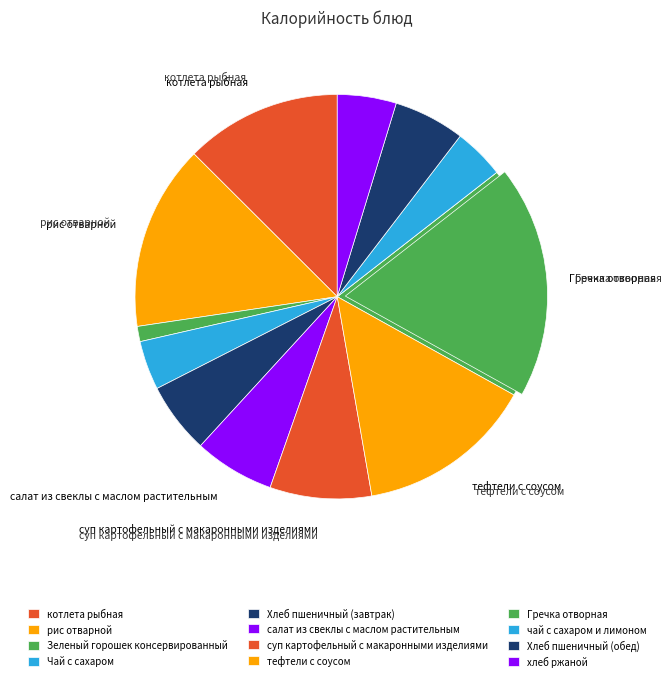

Which has a higher value, Хлеб пшеничный (завтрак) or хлеб ржаной?

Хлеб пшеничный (завтрак)